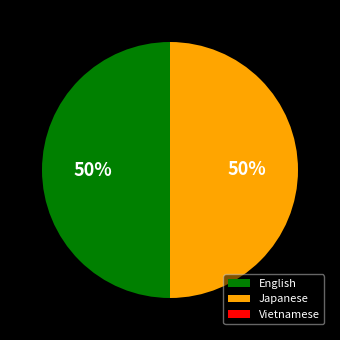

Do English and Japanese together represent more than half of the pie?

Yes